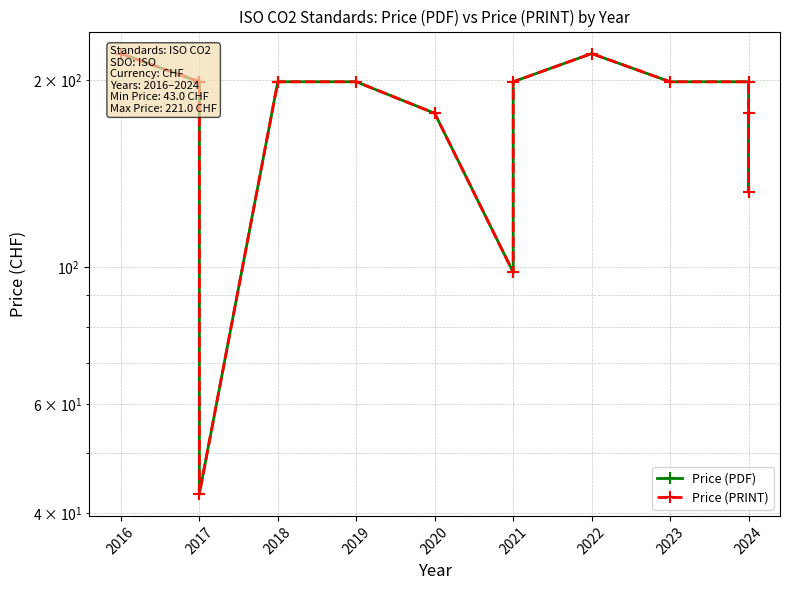

How many interior local valleys does the Price (PRINT) series have?

3